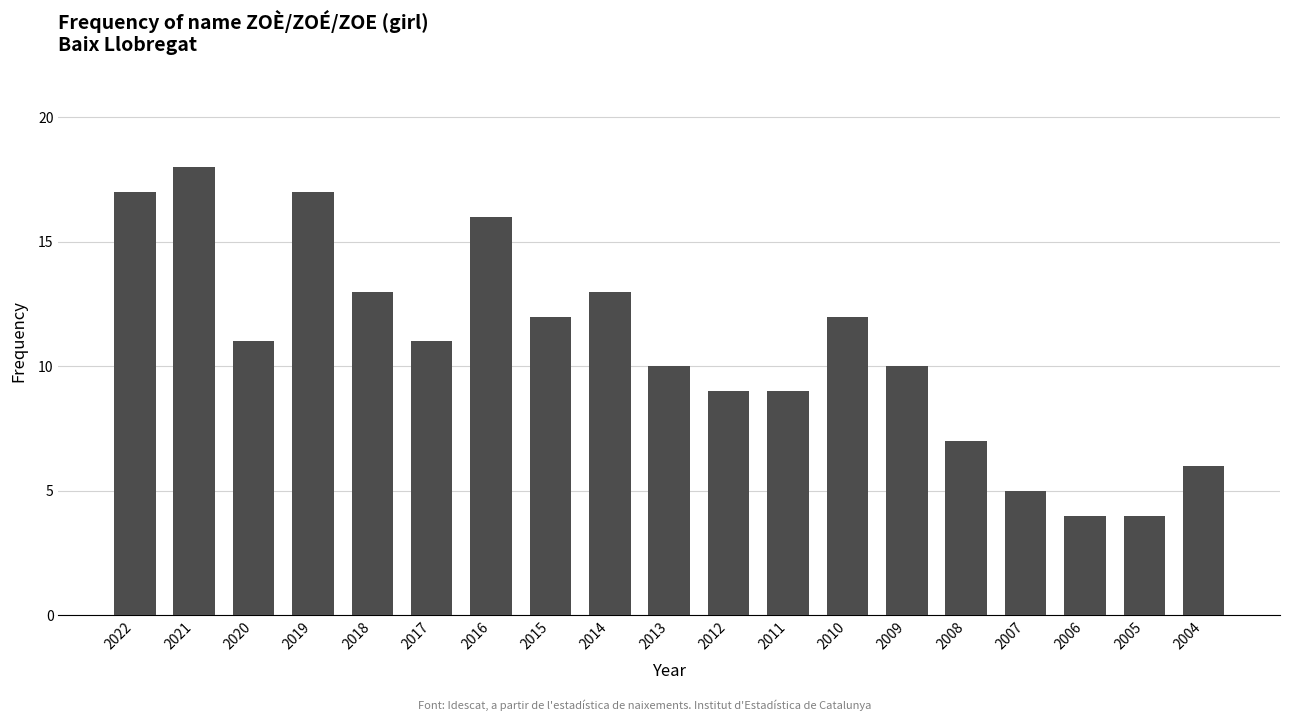

The chart shows a value of 3 at 2008. True or false?

False